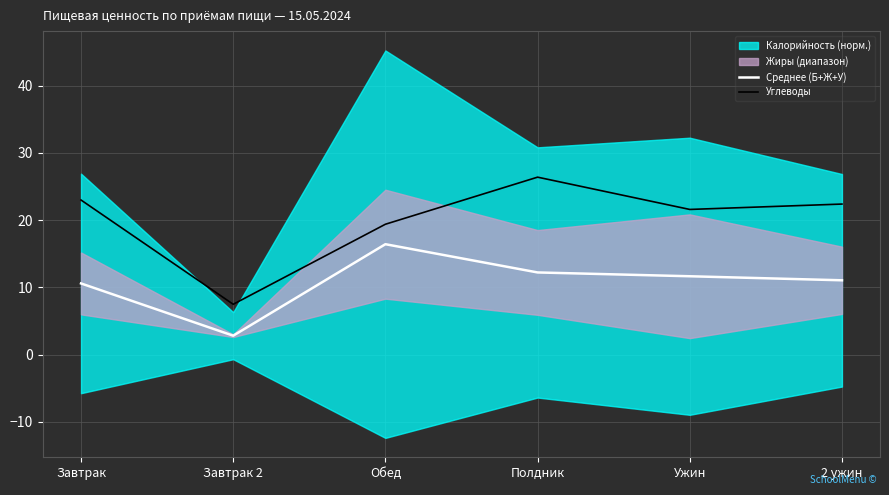

How many values in the Среднее (Б+Ж+У) series are below 11?

2